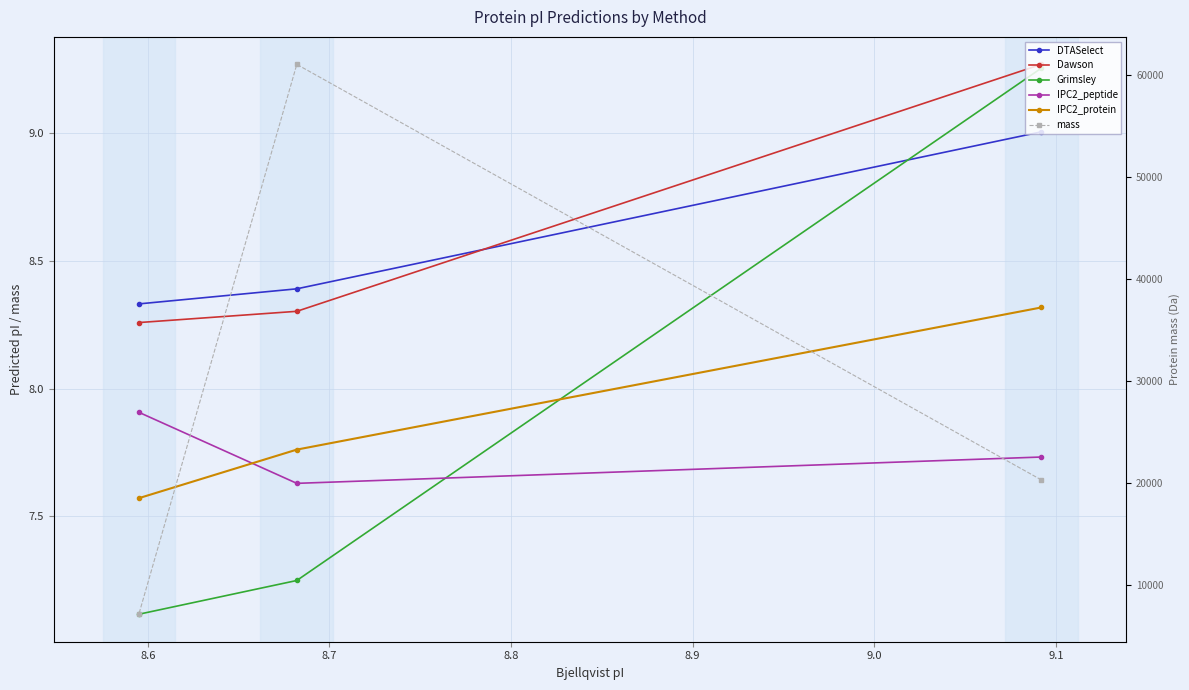

Count the number of categories in the chart.

3